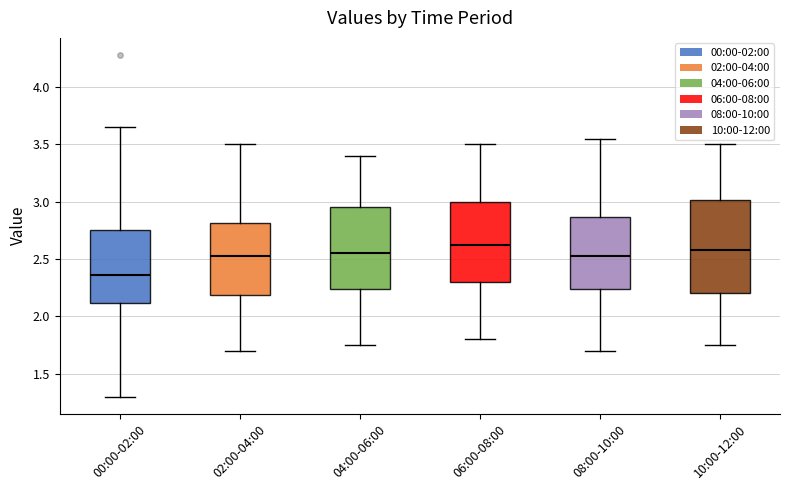

Comparing the boxes themselves (not the whiskers), which one is the tallest?

10:00-12:00